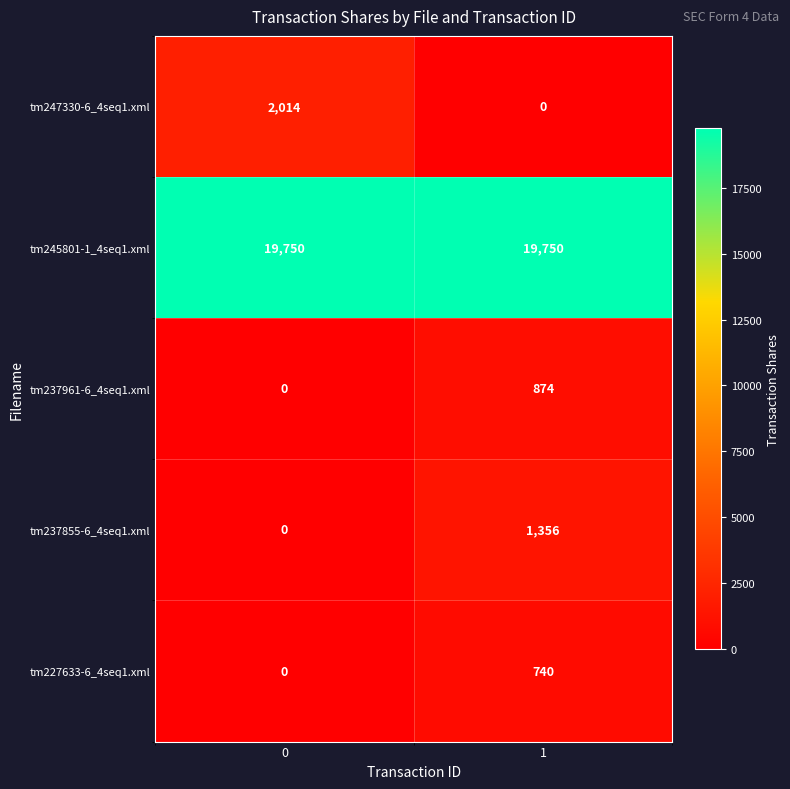

How many series are shown in this chart?

5